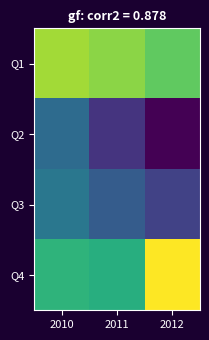

What is the total value across all series at 2011?

19